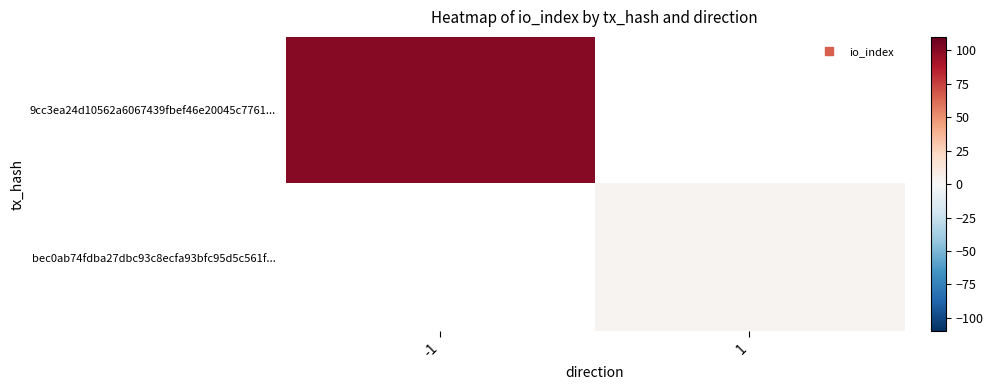

How many positive values does the bec0ab74fdba27dbc93c8ecfa93bfc95d5c561f... series have?

1